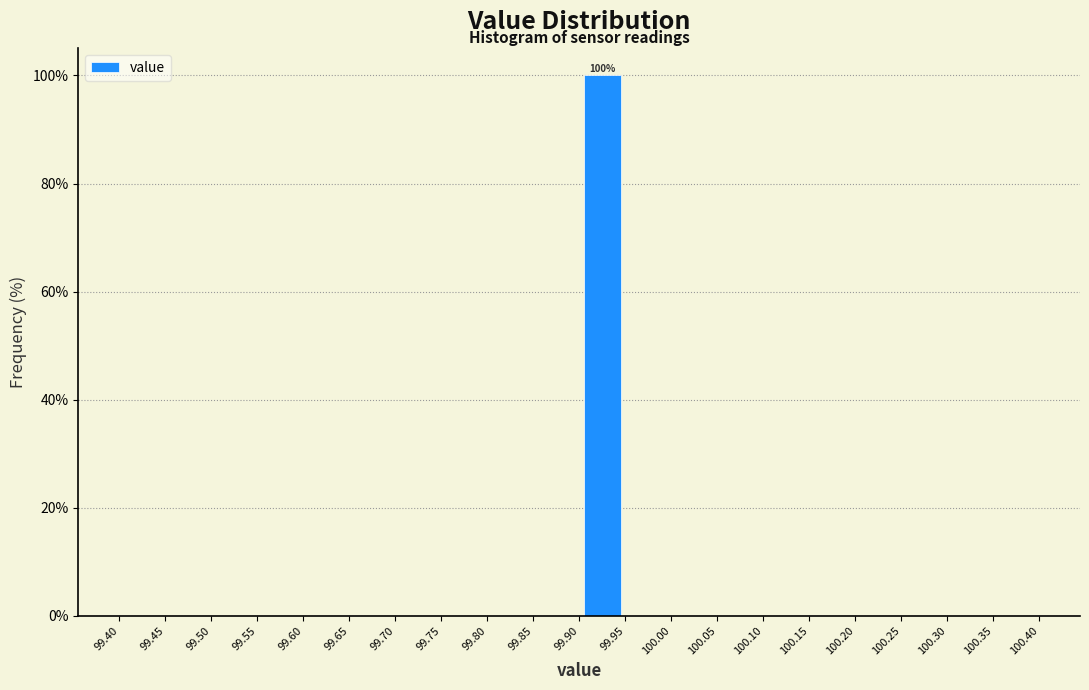

Over which range of the x-axis is the bar tallest?

99.90 to 99.95